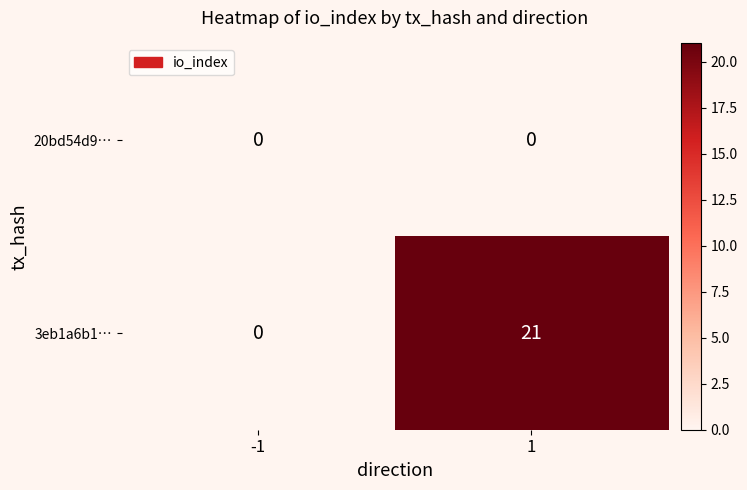

Is it true that 20bd54d9… equals 0 at -1?

True